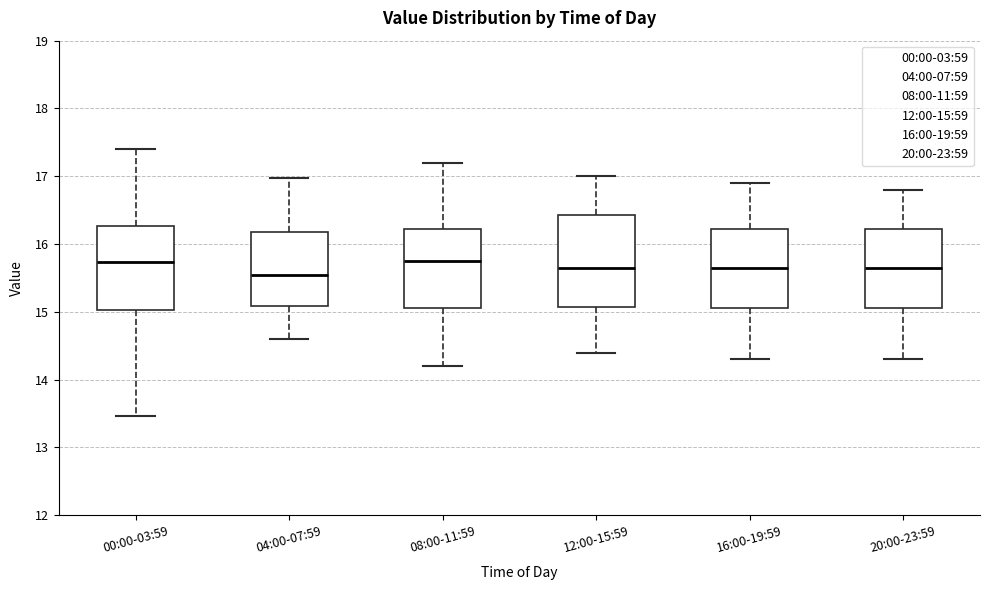

Where is the upper edge of the box for 20:00-23:59 on the y-axis? The values are not printed on the chart, so give them approximately, as read against the axis.

16.2